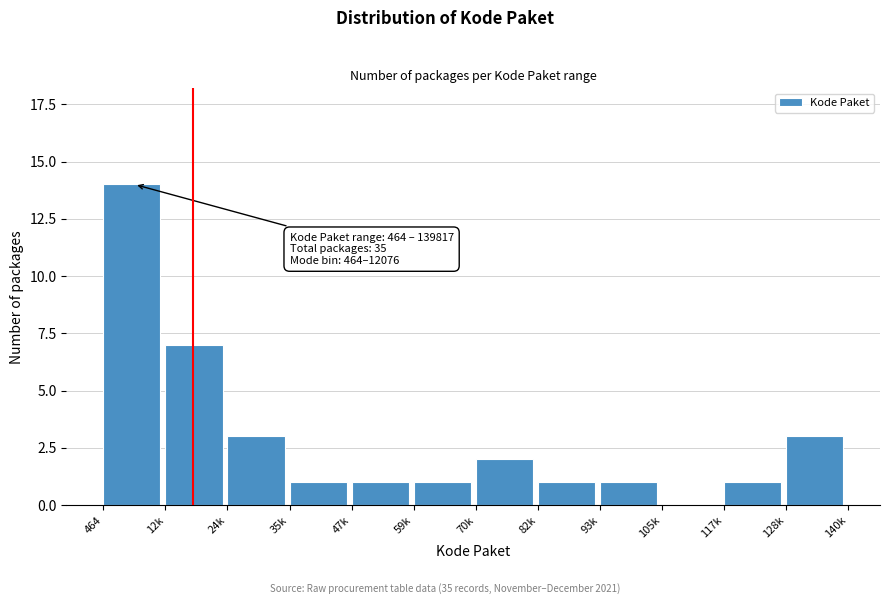

Reading left to right, transcribe all the data shown in this chart.

464=14	12k=7	24k=3	35k=1	47k=1	59k=1	70k=2	82k=1	93k=1	105k=0	117k=1	128k=3